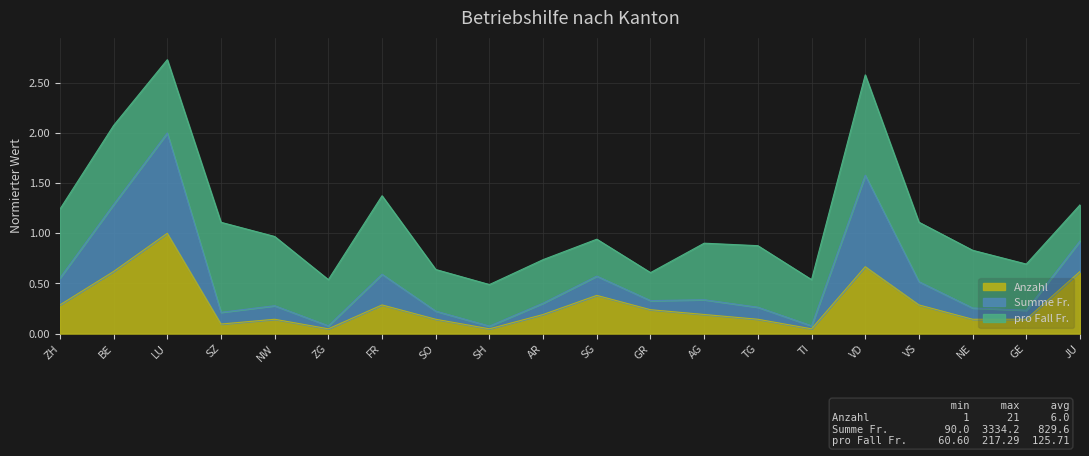

Where is Anzahl nearest to the value 0?

ZG